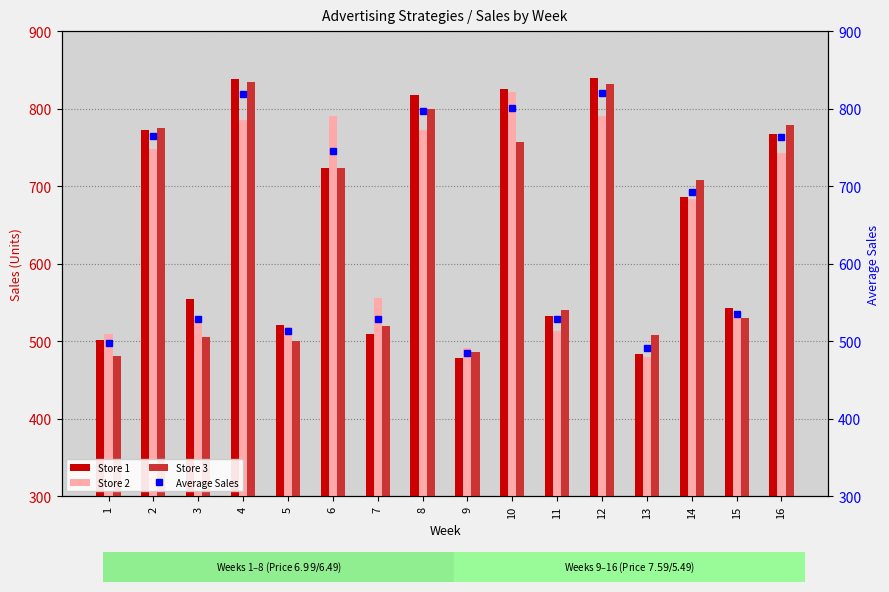

What is the value of the Store 3 bar at the 9th from the left?

486